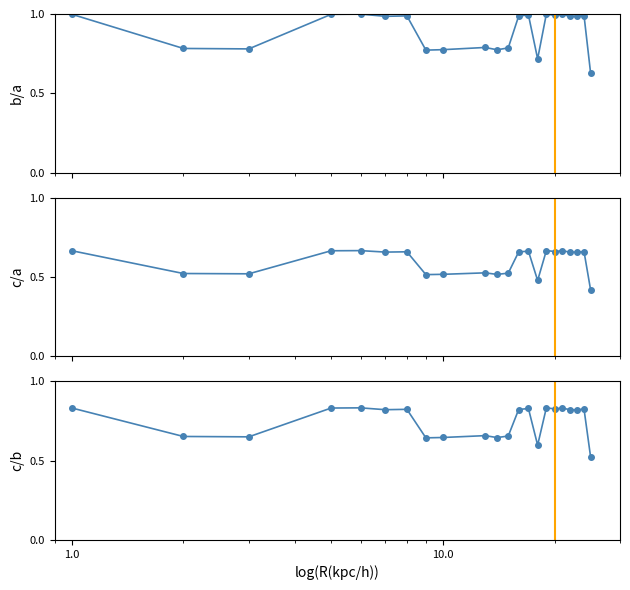

What is the label of the 9th point from the left?

10.0